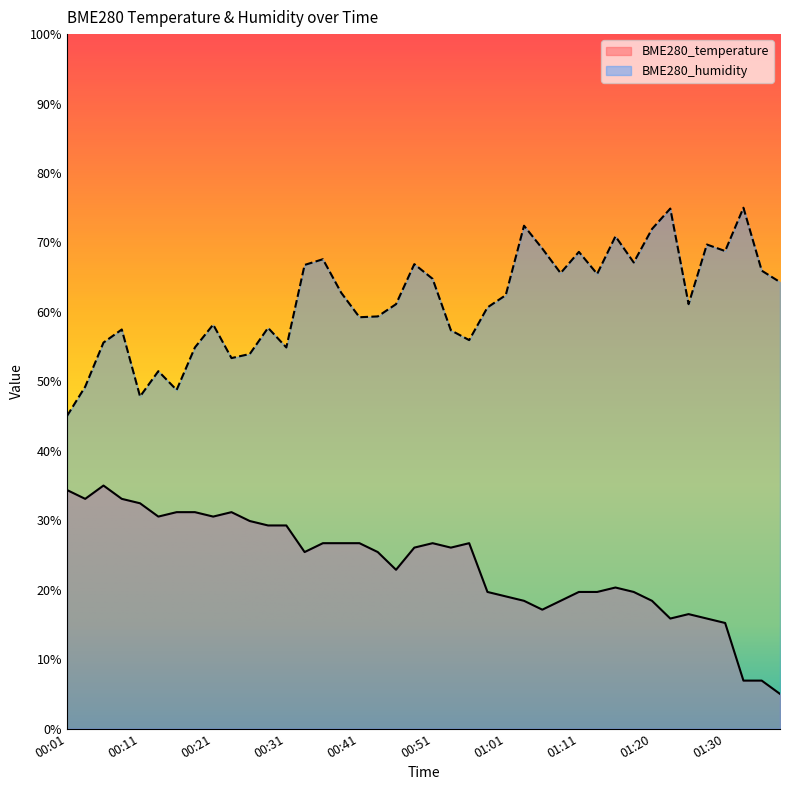

True or false: BME280_humidity and BME280_temperature cross at least once.

False